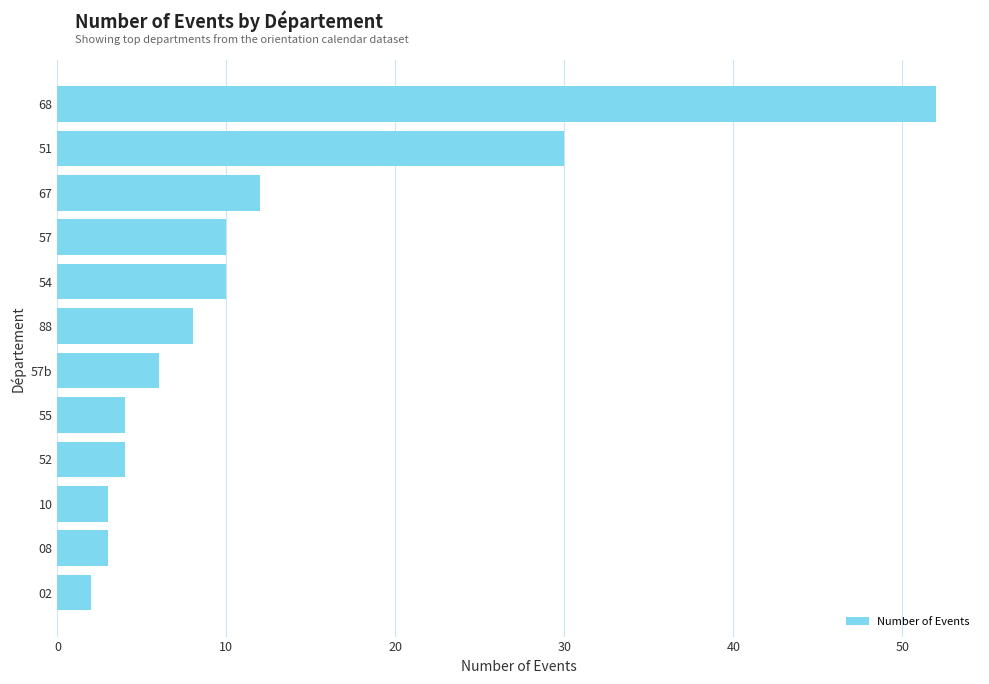

What is the change in value from 68 to 67?

-40